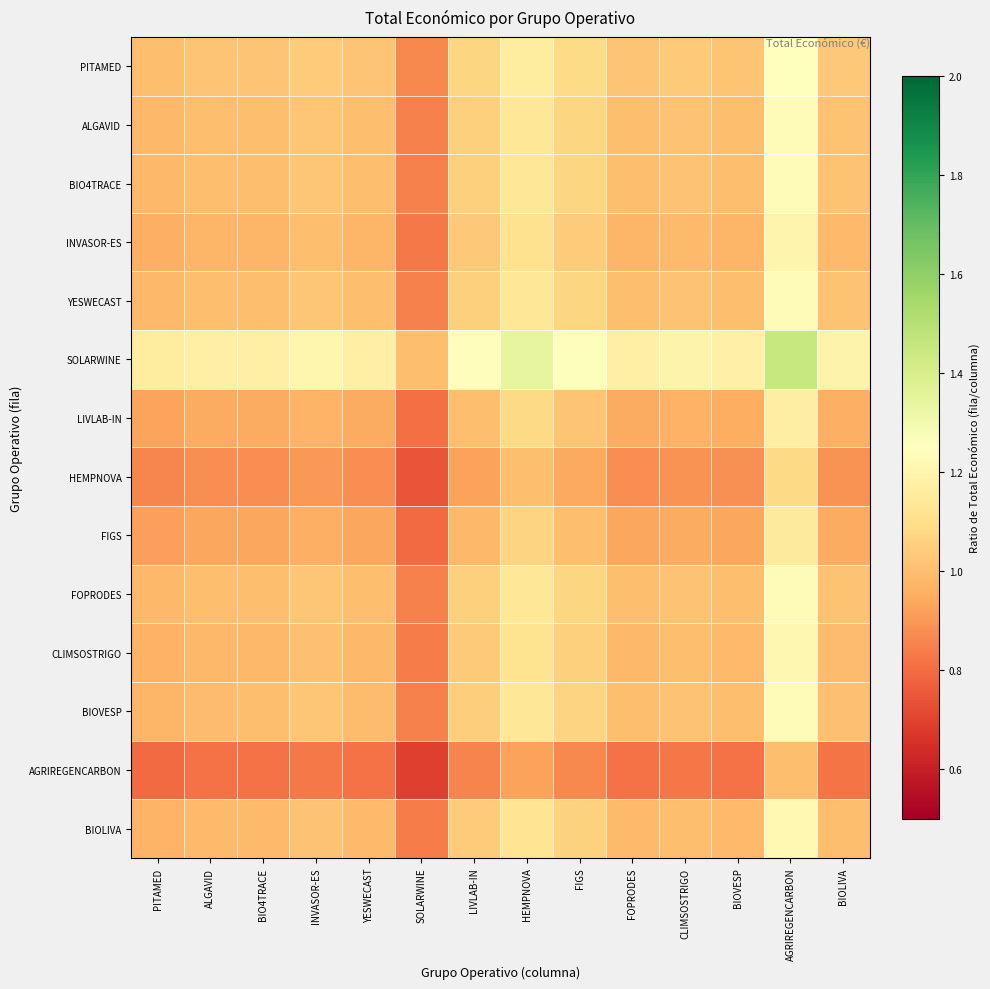

At BIO4TRACE, list the series in order from largest to smallest.

SOLARWINE, PITAMED, ALGAVID, YESWECAST, BIO4TRACE, FOPRODES, BIOVESP, BIOLIVA, CLIMSOSTRIGO, INVASOR-ES, LIVLAB-IN, FIGS, HEMPNOVA, AGRIREGENCARBON